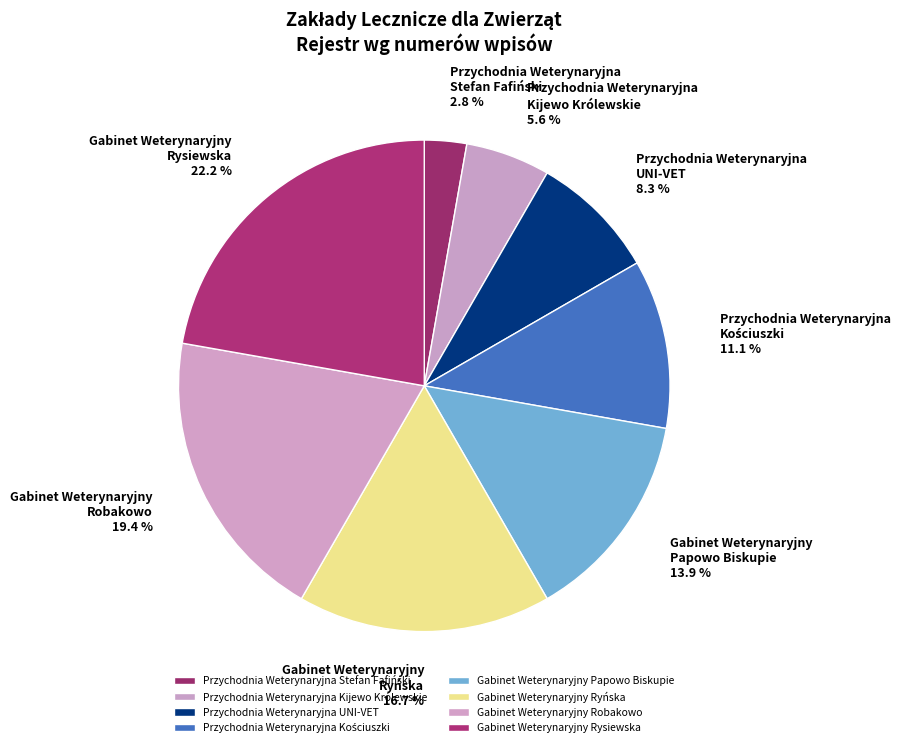

What percentage do Gabinet Weterynaryjny Robakowo and Gabinet Weterynaryjny Papowo Biskupie together represent?

33.3%